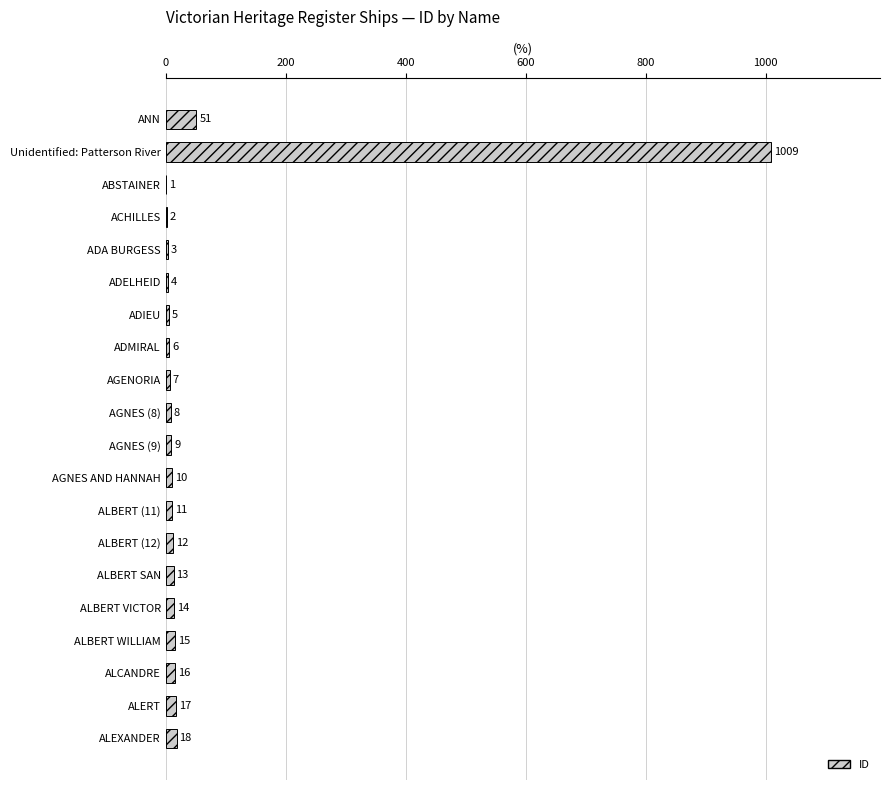

Which has a higher value, ABSTAINER or ALERT?

ALERT